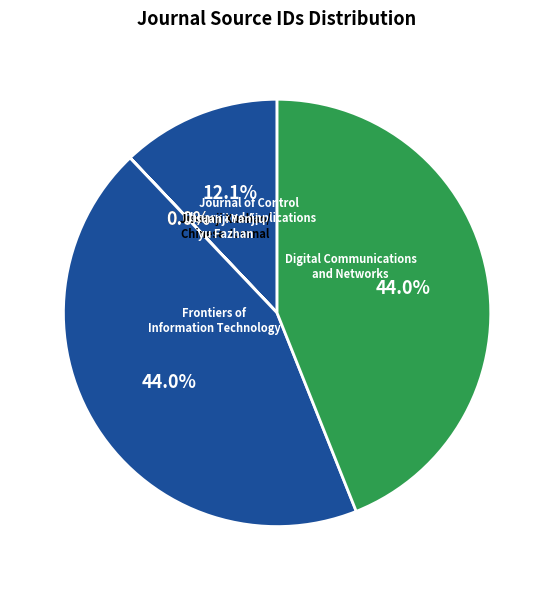

Is there any slice that represents more than half of the pie?

No